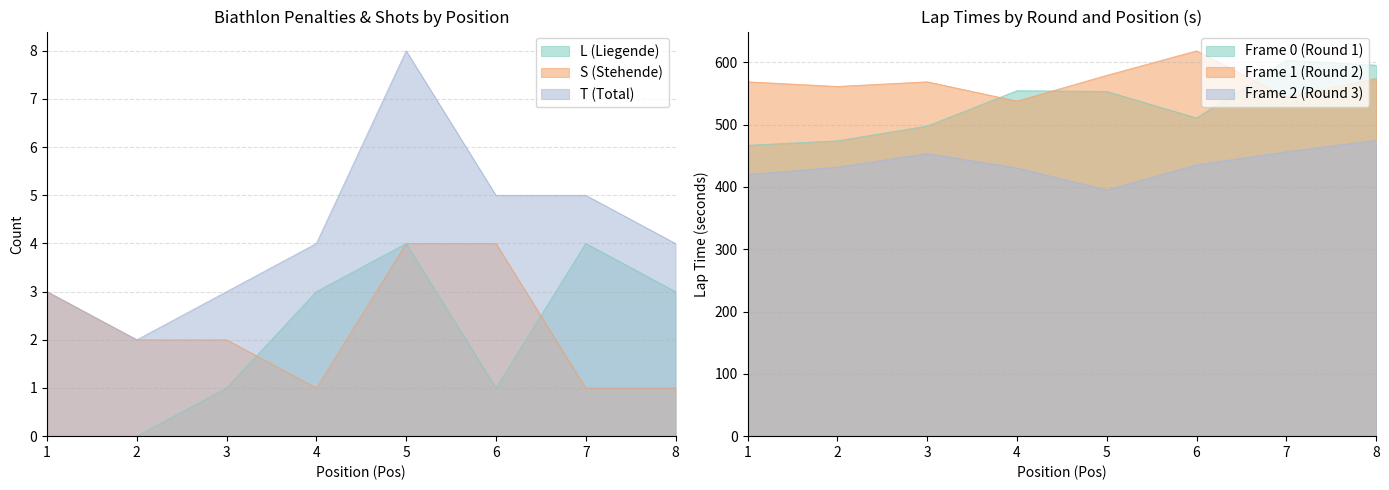

True or false: L (Liegende) and T (Total) cross at least once.

False